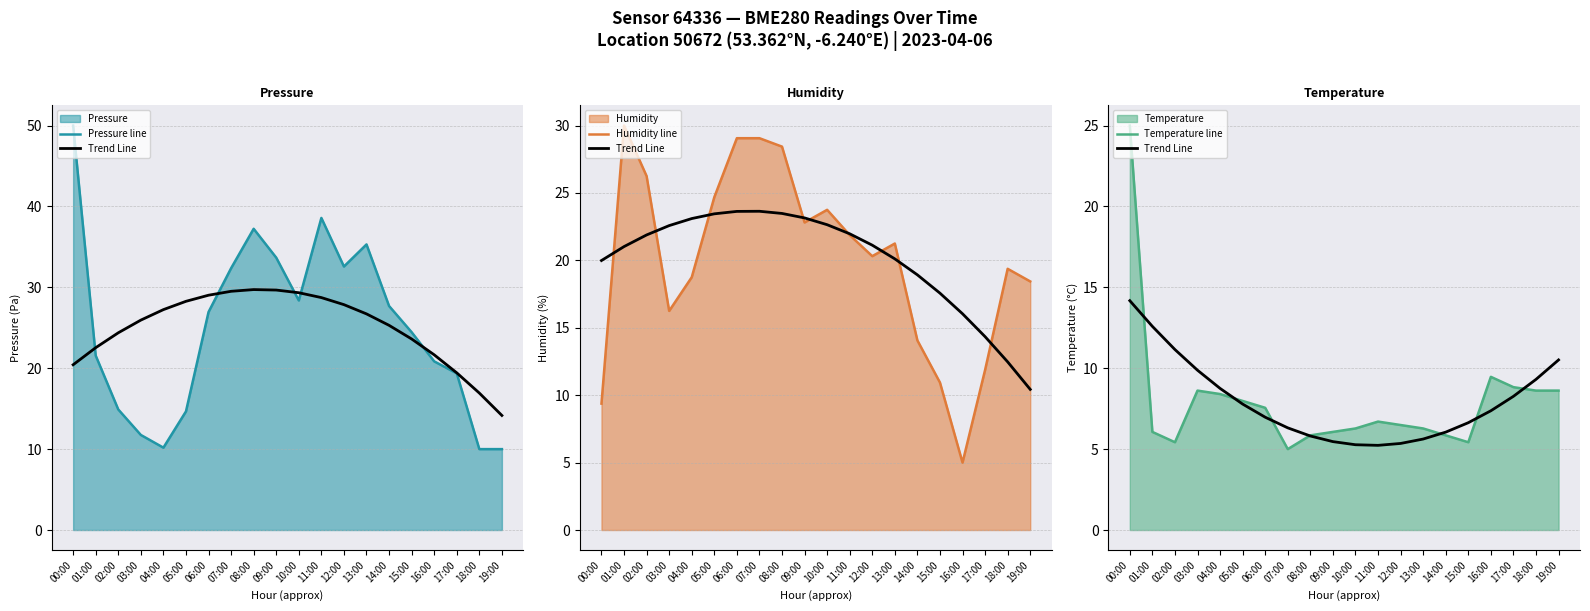

What is the total value across all series at 15:00?

47.5